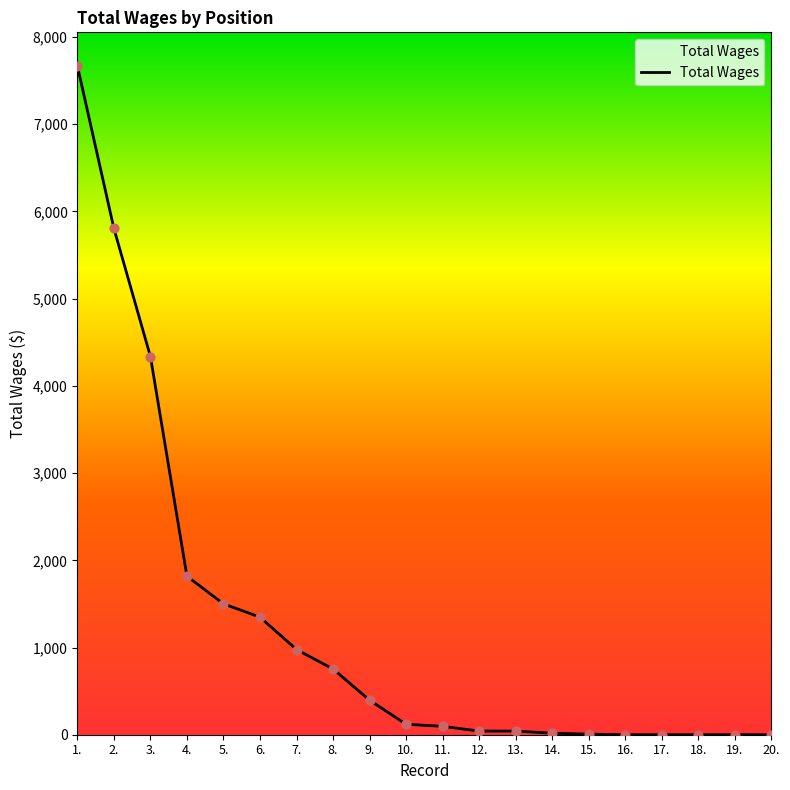

What is the change in value from 4. to 9.?

-1422